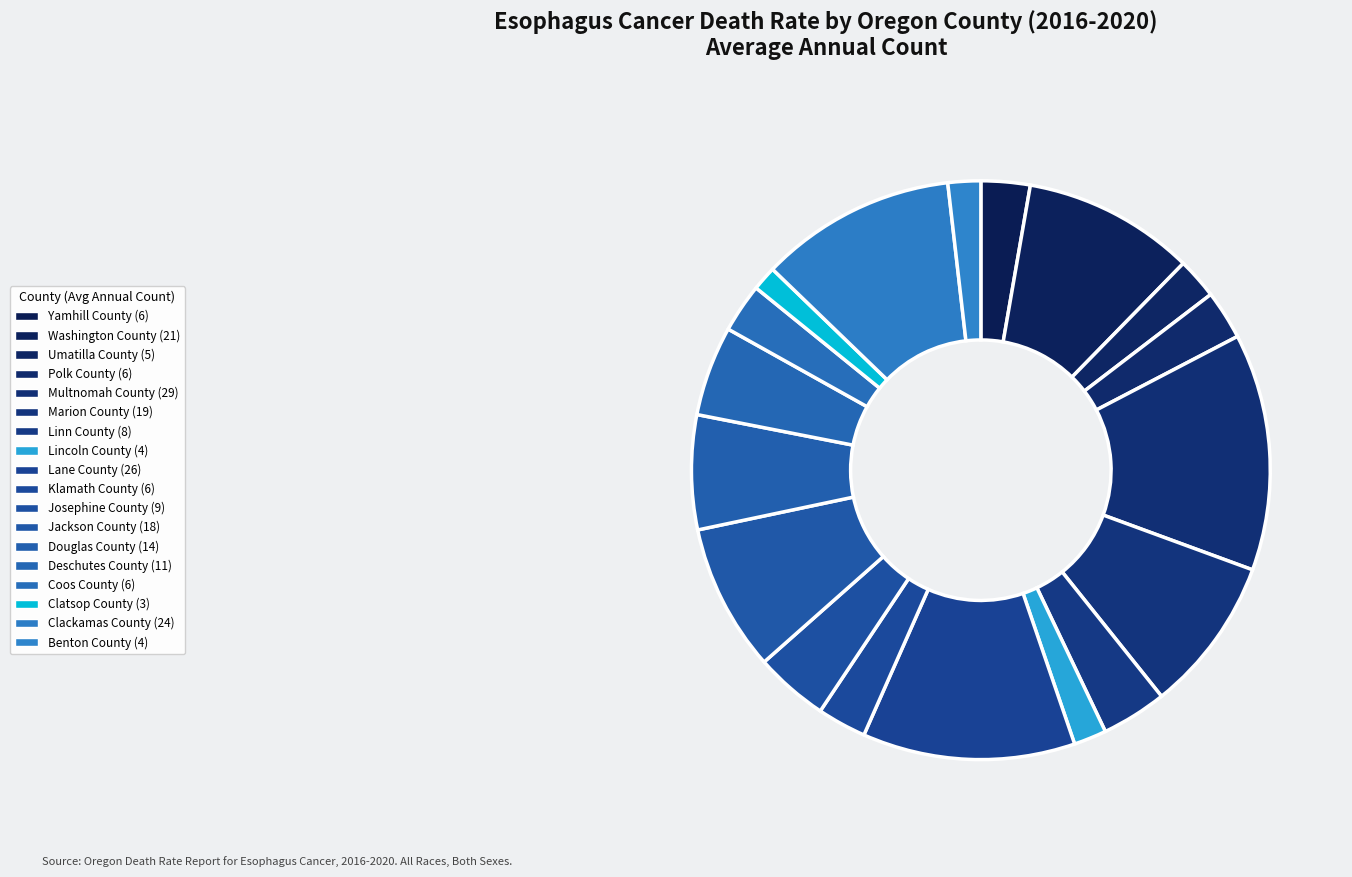

Is it true that Josephine County is 4% of the pie?

True